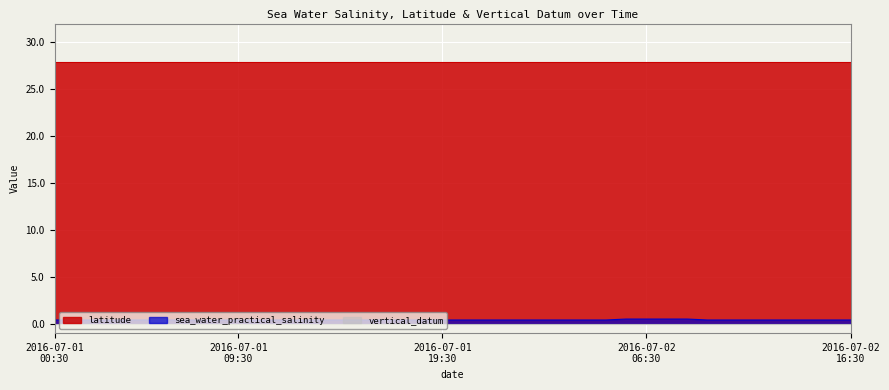

Which category has the highest value in the sea_water_practical_salinity series?

2016-07-02T05:30